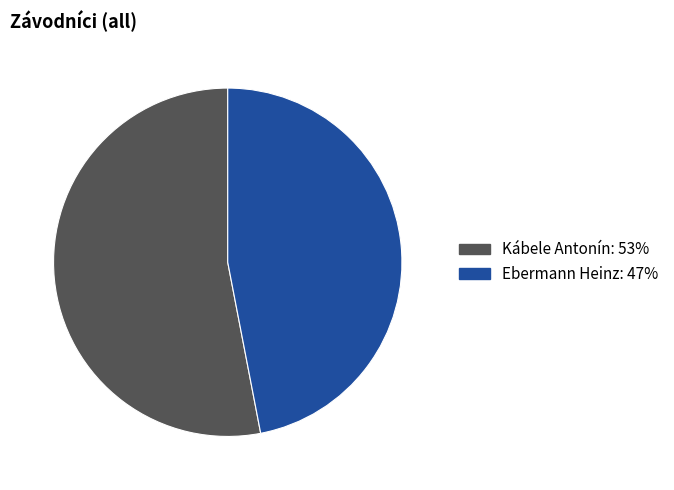

Rank the categories by value from lowest to highest.

Ebermann Heinz, Kábele Antonín